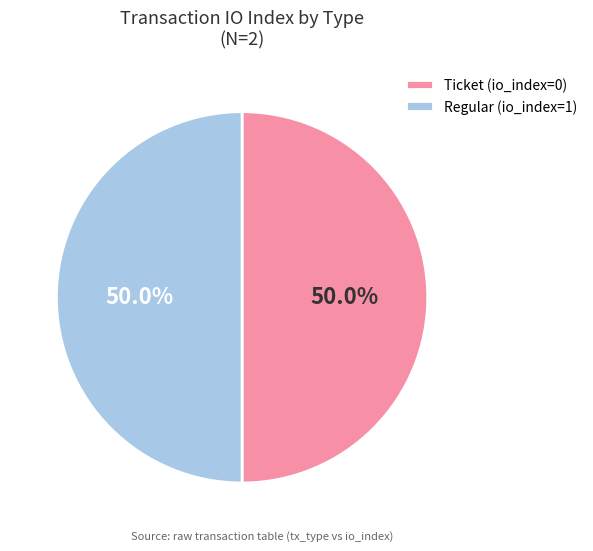

Combined, what portion of the pie is Regular (io_index=1) and Ticket (io_index=0)?

100.0%